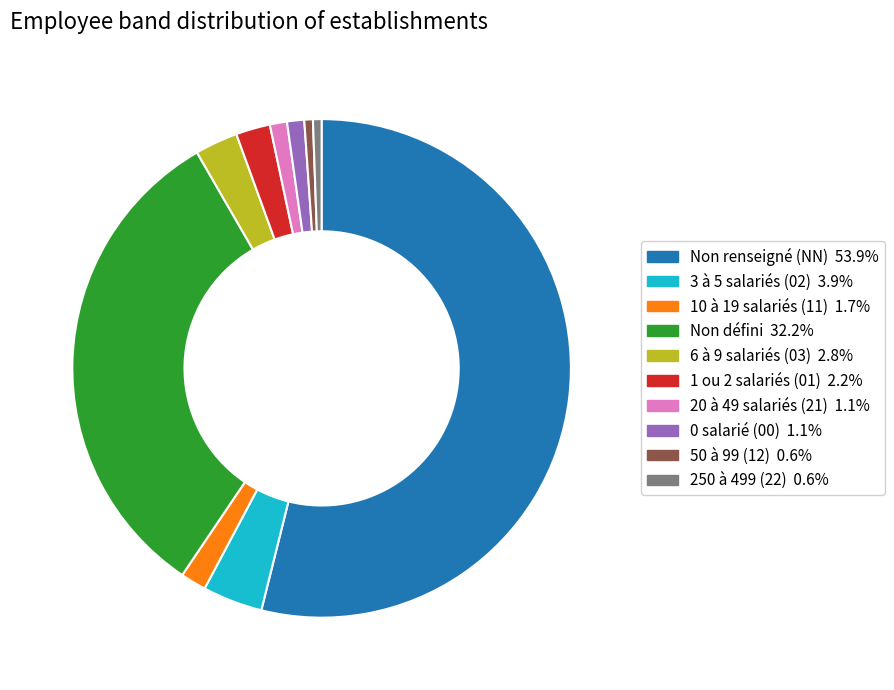

Is there a majority slice in this chart?

Yes